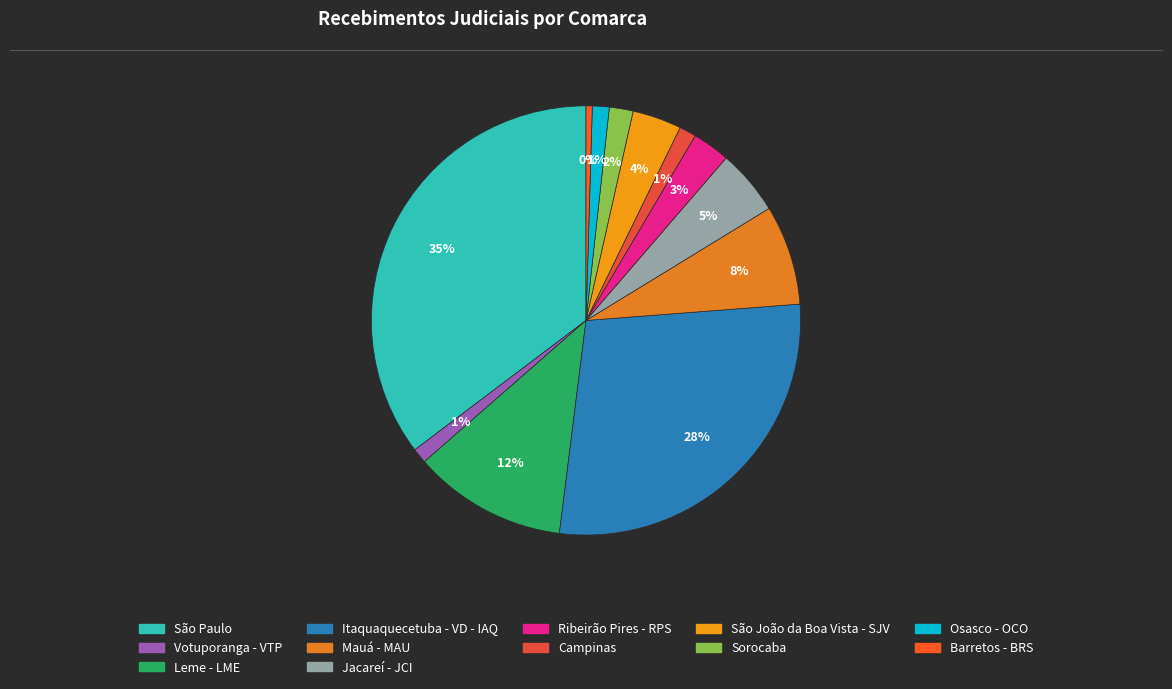

Which has a higher value, Barretos - BRS or Osasco - OCO?

Osasco - OCO